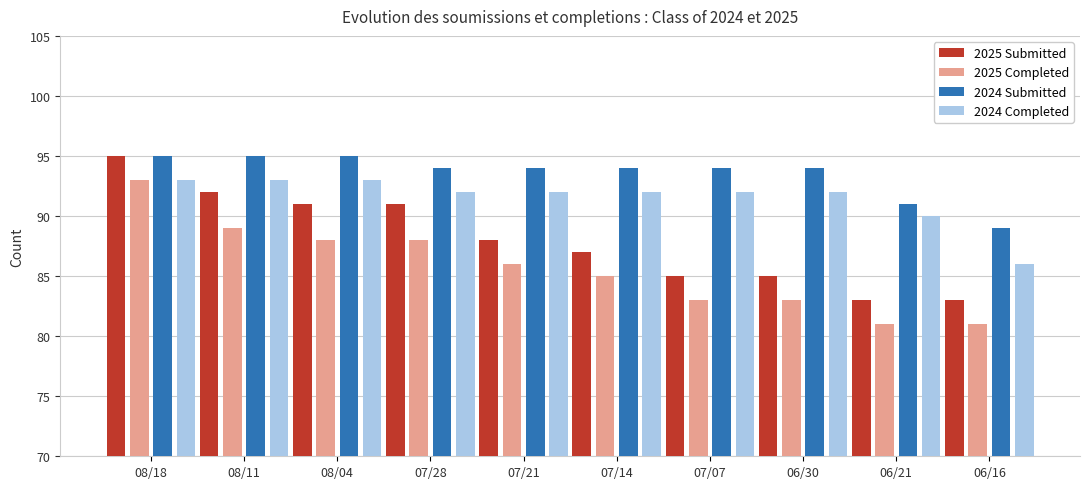

The 2024 Submitted series shows 38 at 08/11. True or false?

False